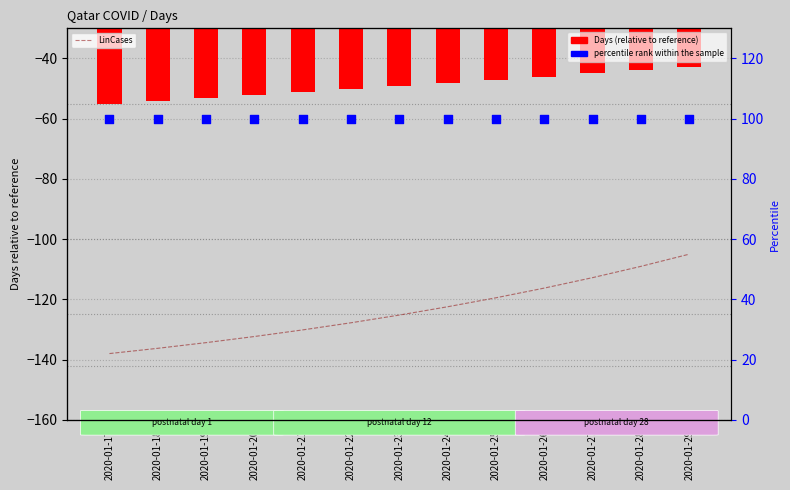

Which series has the largest Y range (max minus min)?

Days (relative)